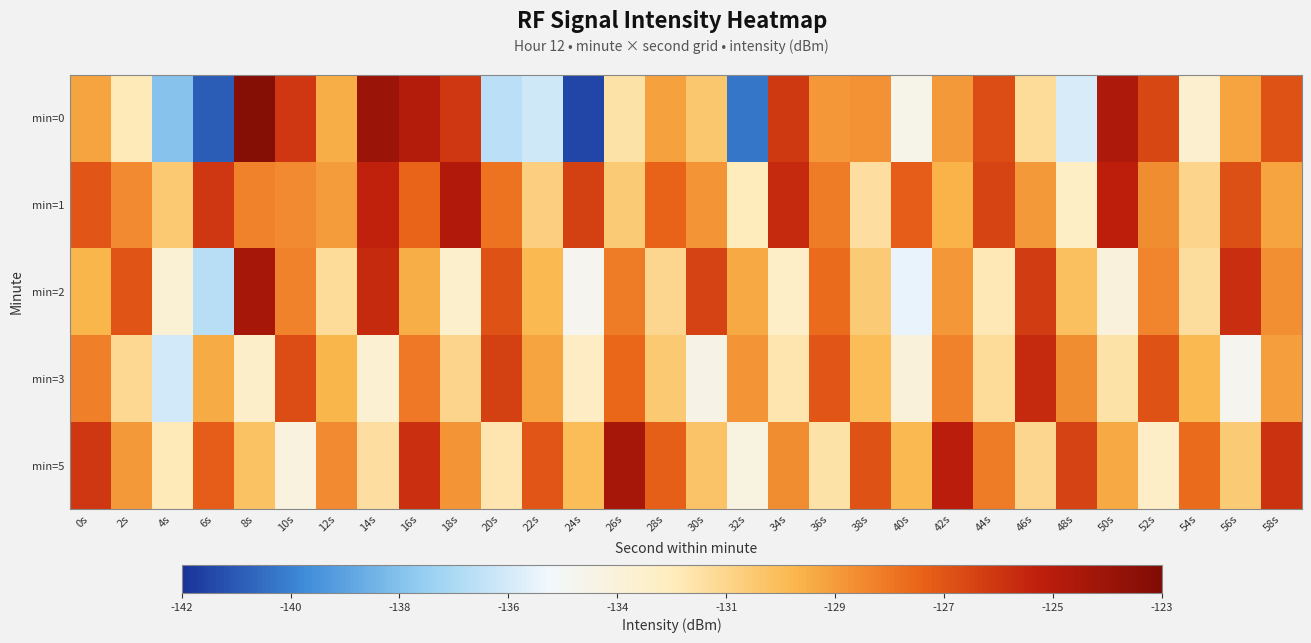

Which category has the highest value across all series?

8s